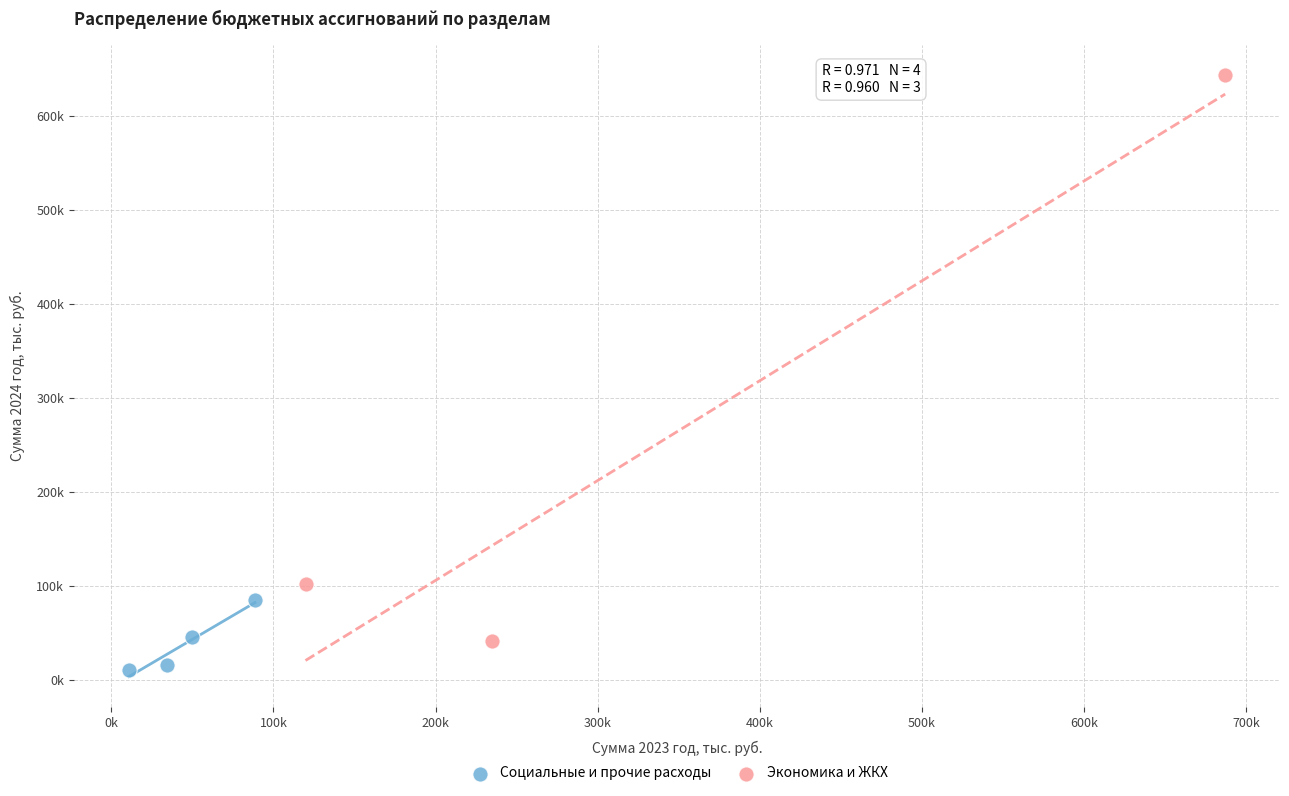

What are all the series names shown in the legend?

Социальные и прочие расходы, Экономика и ЖКХ